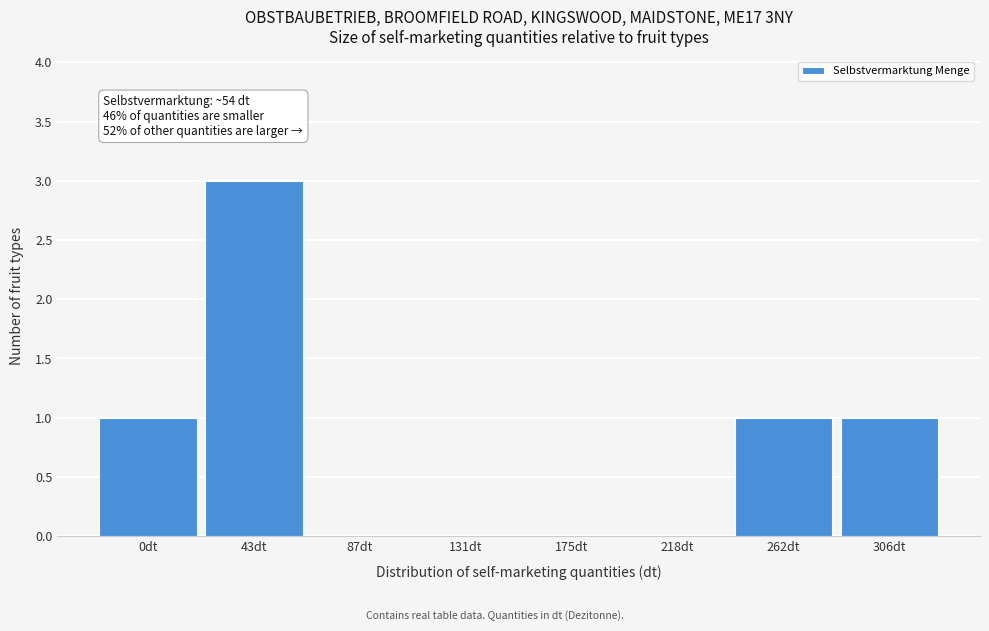

Reading right to left, transcribe all the data shown in this chart.

306dt=1	262dt=1	218dt=0	175dt=0	131dt=0	87dt=0	43dt=3	0dt=1